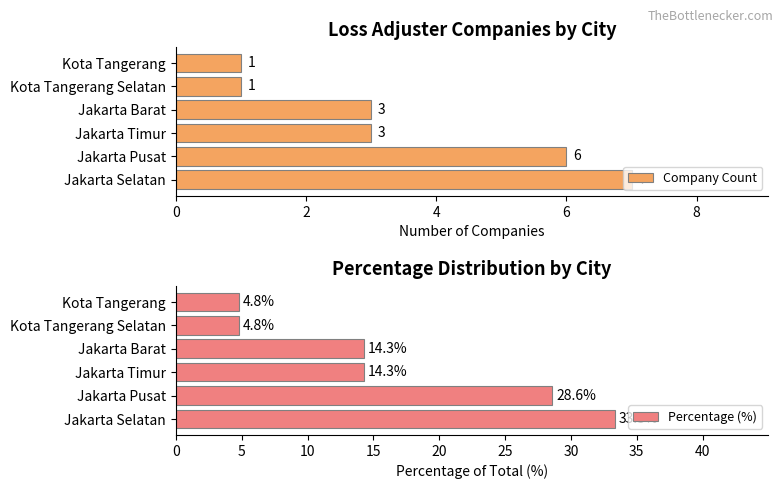

Reading left to right, extract all data points from this chart.

Company Count: 0=7.0	2=6.0	4=3.0	6=3.0	8=1.0	10=1.0
Percentage (%): 0=33.3	2=28.6	4=14.3	6=14.3	8=4.8	10=4.8